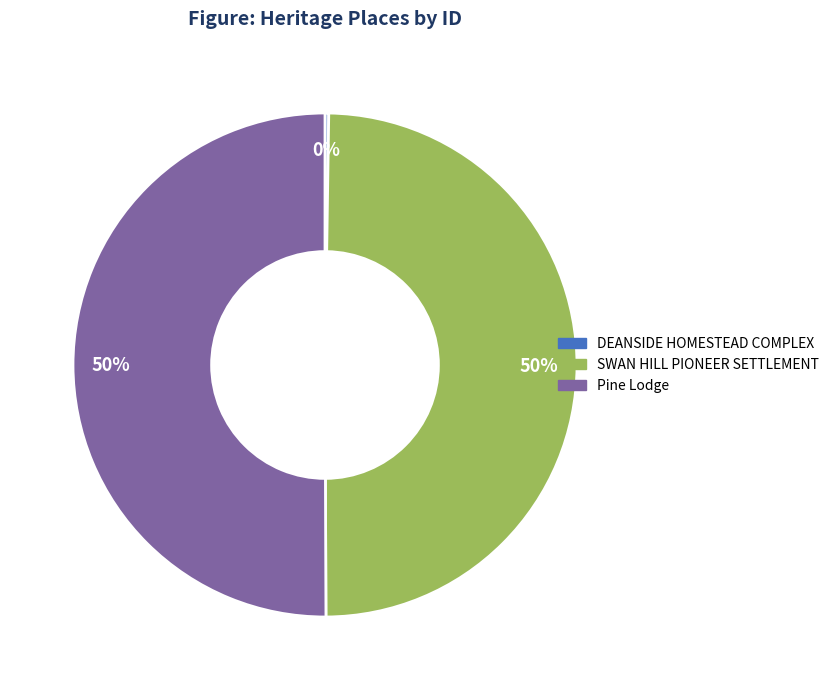

What is the ratio of the value at Pine Lodge to the value at SWAN HILL PIONEER SETTLEMENT?

1.0